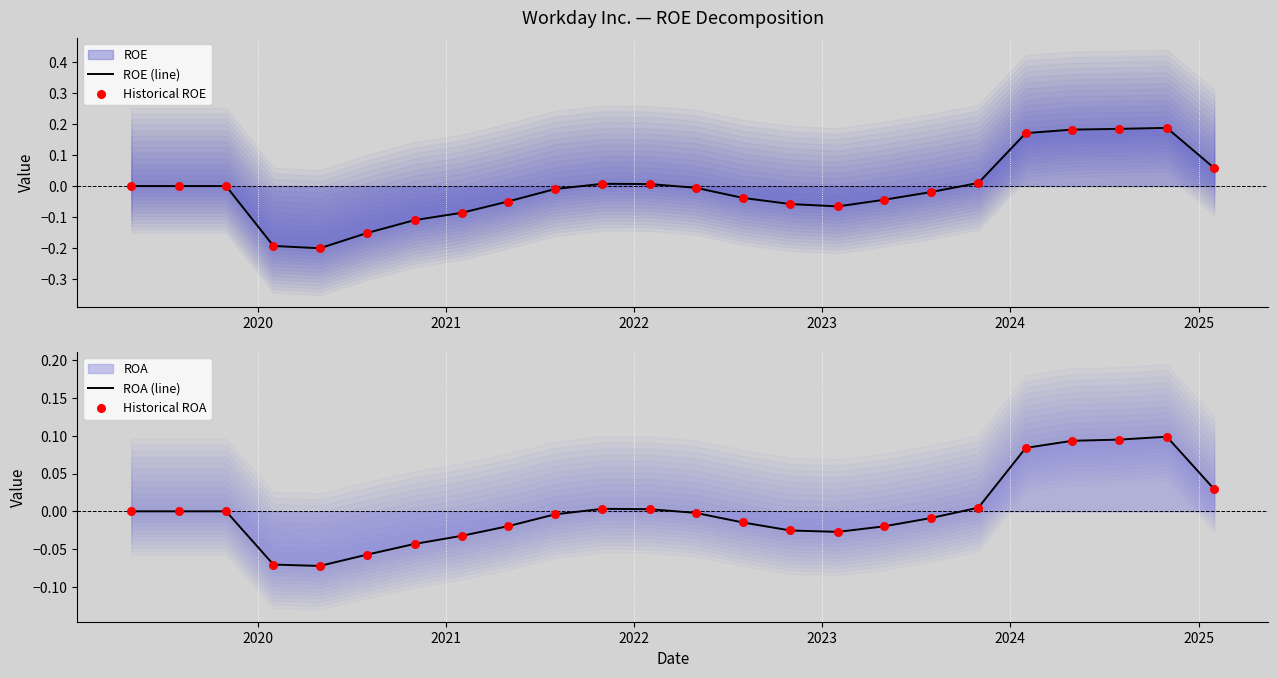

Which series has the widest spread of Y values?

ROE (line)